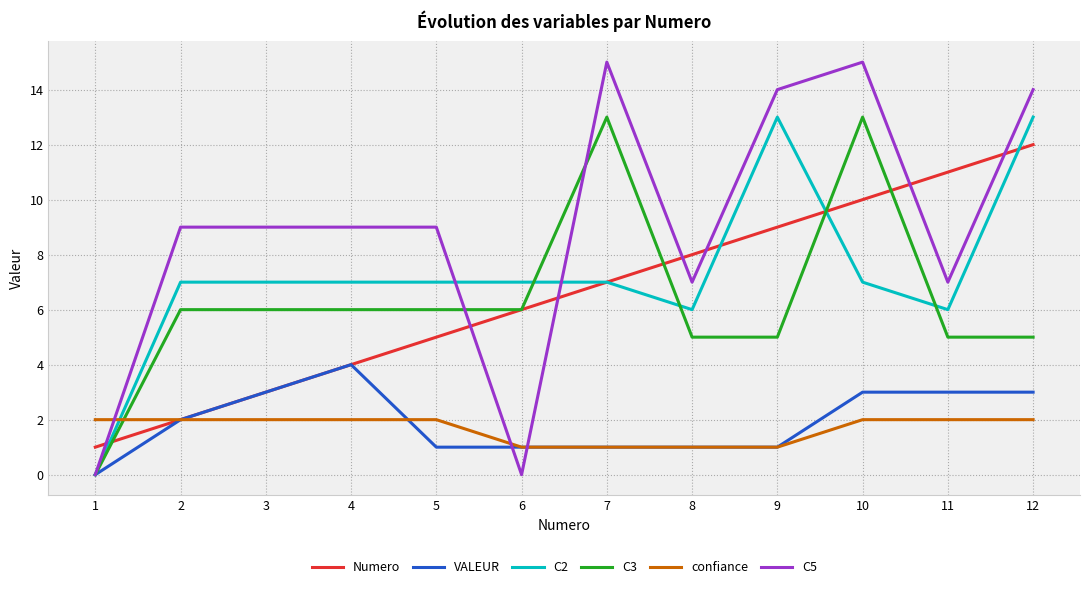

Which series has the widest spread of values?

C5